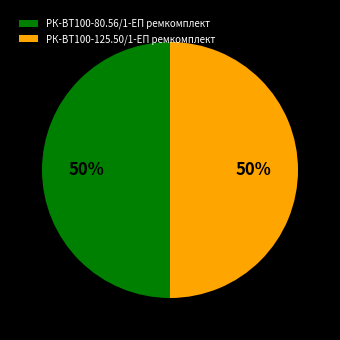

To the nearest percent, what portion does РК-ВТ100-125.50/1-ЕП ремкомплект represent?

50%